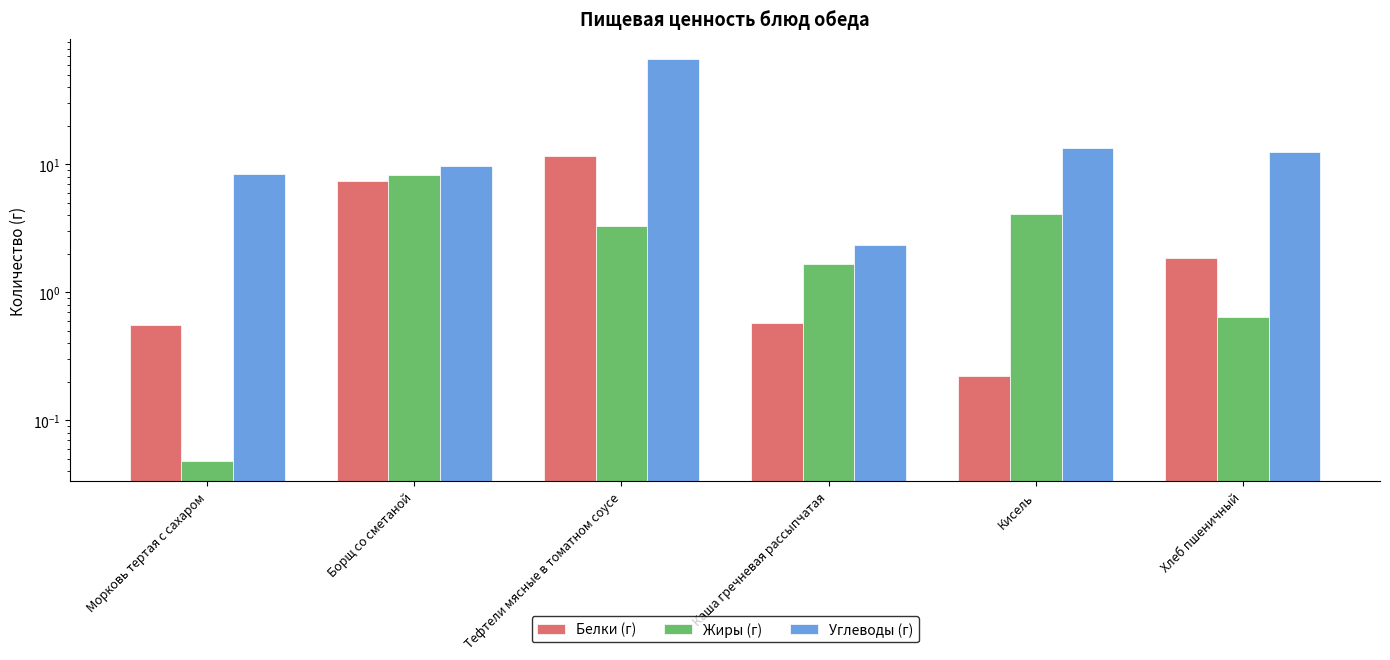

What is the difference between the Жиры (г) values at Хлеб пшеничный and Кисель?

3.4